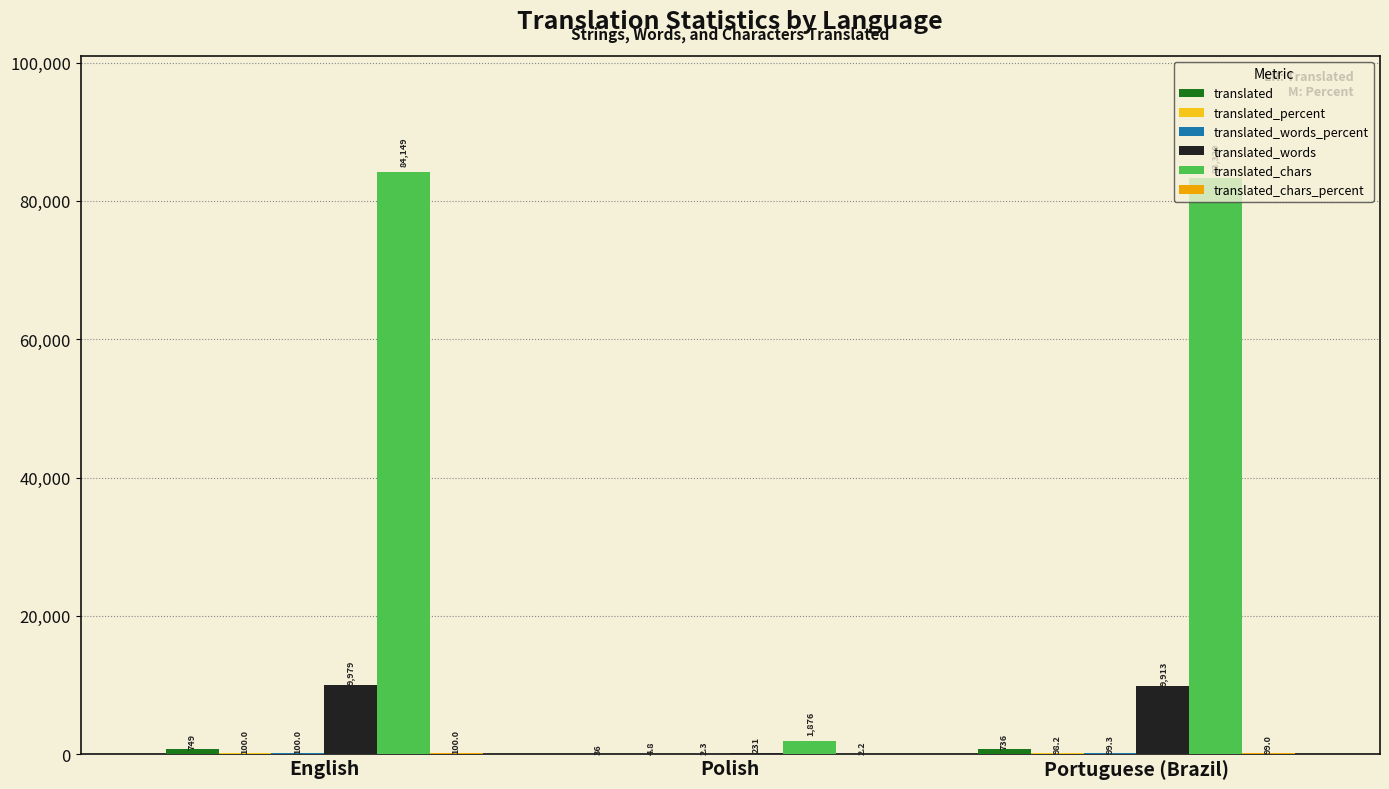

Which label corresponds to the largest value in the chart?

English